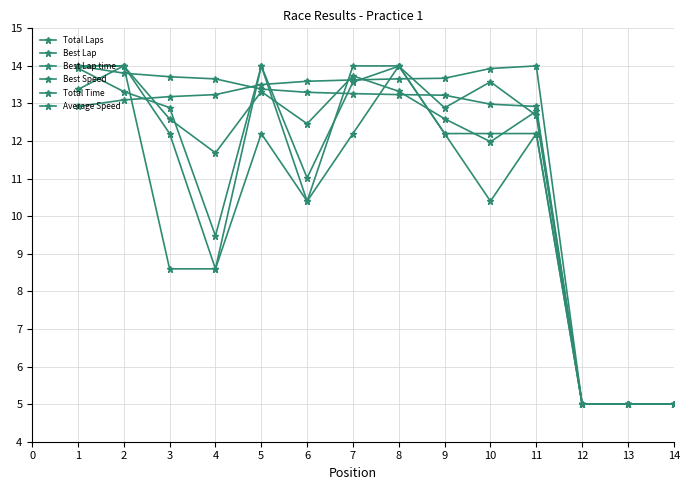

Reading left to right, list all the values displayed in this chart.

Total Laps: 14.0	14.0	12.2	8.6	14.0	10.4	14.0	14.0	12.2	12.2	12.2	5.0	5.0	5.0
Best Lap: 14.0	14.0	8.6	8.6	12.2	10.4	12.2	14.0	12.2	10.4	12.2	5.0	5.0	5.0
Best Lap time: 12.9	13.1	13.2	13.2	13.5	13.6	13.6	13.7	13.7	13.9	14.0	5.0	5.0	5.0
Best Speed: 14.0	13.8	13.7	13.7	13.4	13.3	13.3	13.2	13.2	13.0	12.9	5.0	5.0	5.0
Total Time: 13.9	13.3	12.9	9.5	14.0	11.0	13.6	14.0	12.9	13.6	12.7	5.0	5.0	5.0
Average Speed: 13.4	14.0	12.6	11.7	13.3	12.5	13.7	13.3	12.6	12.0	12.8	5.0	5.0	5.0